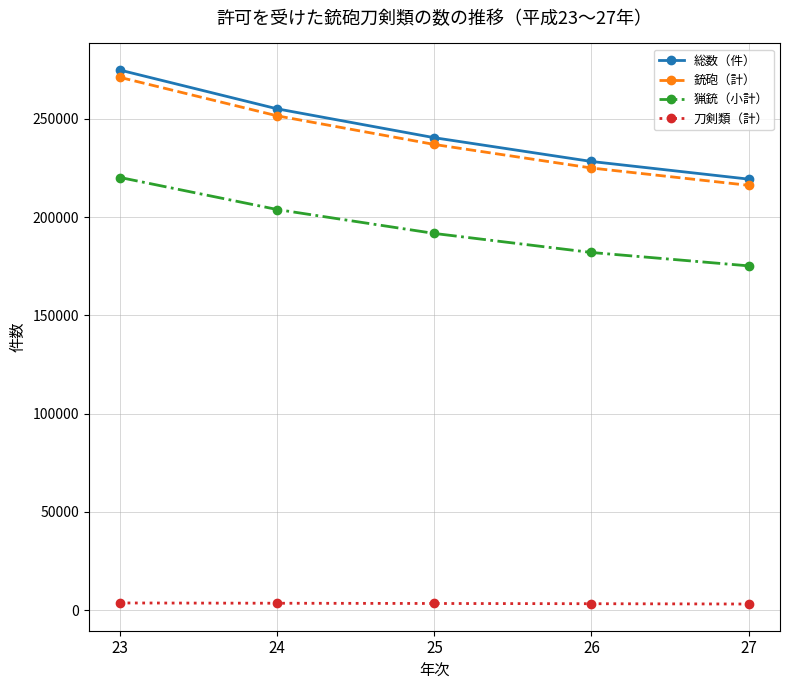

What is the maximum value for 猟銃（小計）?

220171